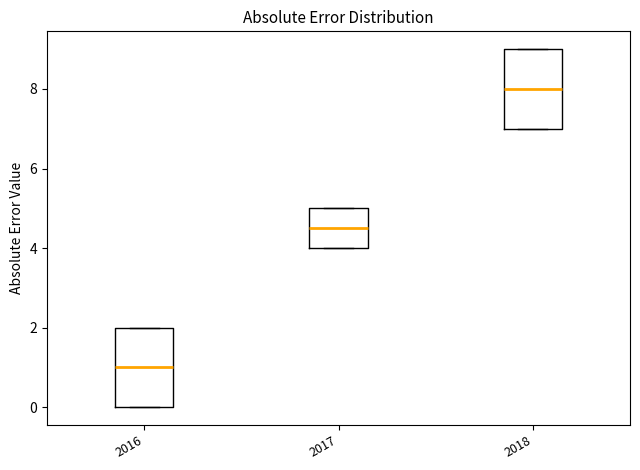

Reading left to right, transcribe this box plot: for each box, give where its median line is, the range the box spans, and where its two whiskers end, as read against the y-axis. The values are not printed on the chart, so give them approximately, as read against the axis.

2016: median 1.0, box 0.0 to 2.0, whiskers 0.0 to 2.0
2017: median 4.6, box 4.0 to 5.0, whiskers 4.0 to 5.0
2018: median 8.0, box 7.0 to 9.0, whiskers 7.0 to 9.0